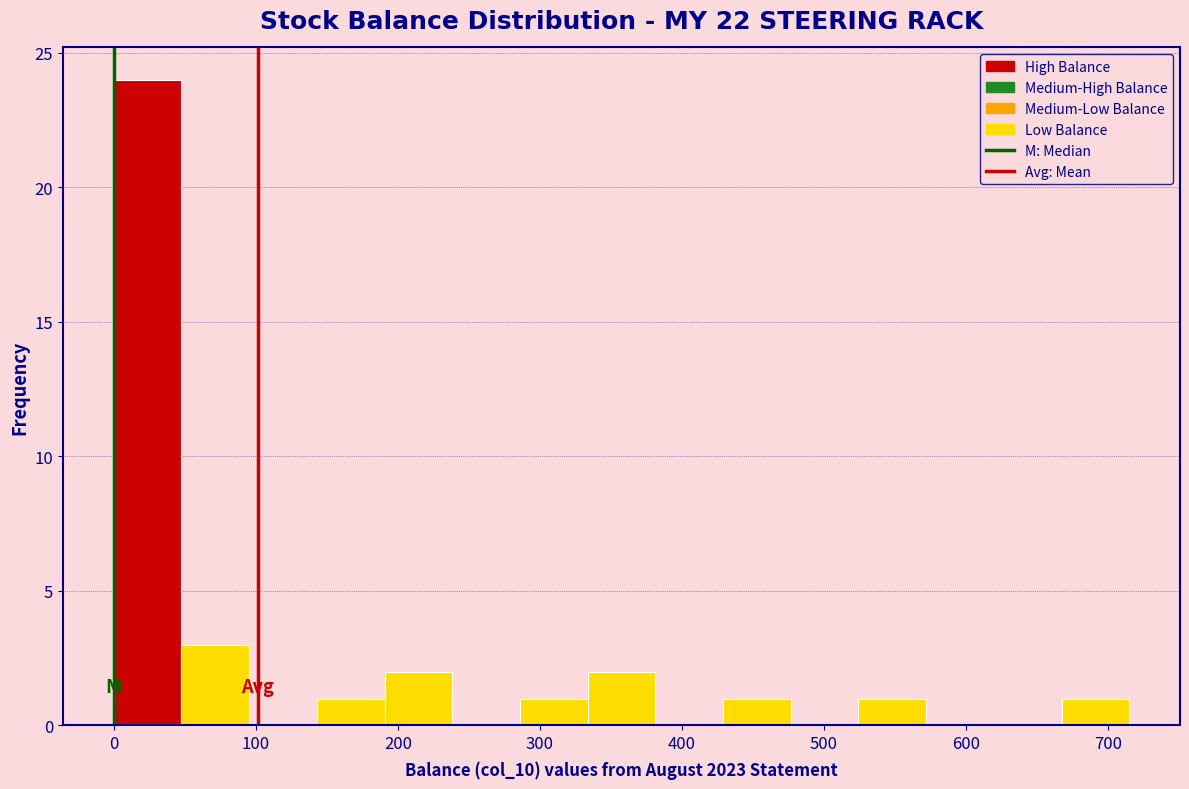

Reading left to right, list every bar in this chart as the range it spans on the x-axis followed by its height. Neither the bar edges nor the heights are printed on the chart, so give them approximately, as read against the axes.

0 to 50: 24
50 to 100: 3
100 to 140: 0
140 to 190: 1
190 to 240: 2
240 to 290: 0
290 to 330: 1
330 to 380: 2
380 to 430: 0
430 to 480: 1
480 to 520: 0
520 to 570: 1
570 to 620: 0
620 to 670: 0
670 to 720: 1